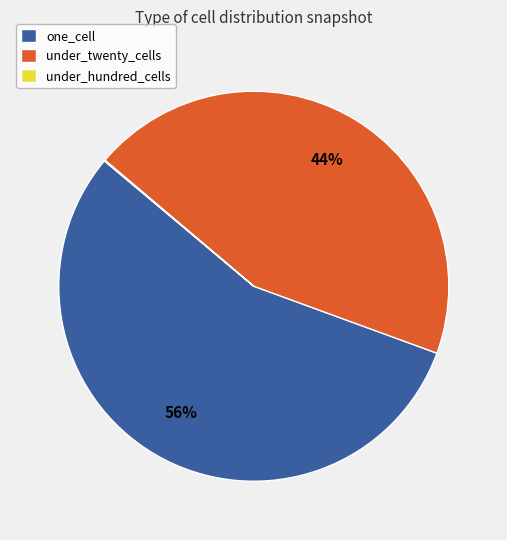

What is the ratio of the value at one_cell to the value at under_twenty_cells?

1.3